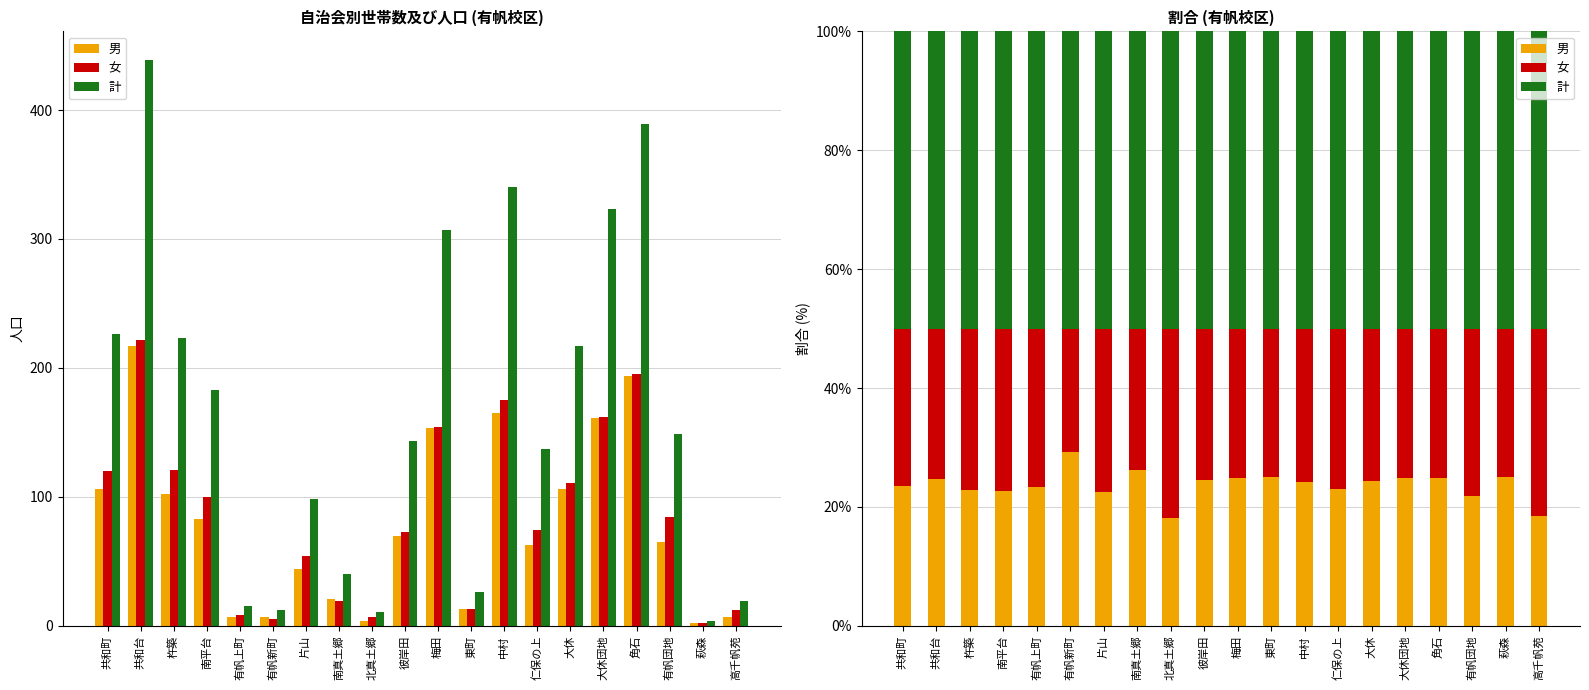

Are the bars horizontal?

No